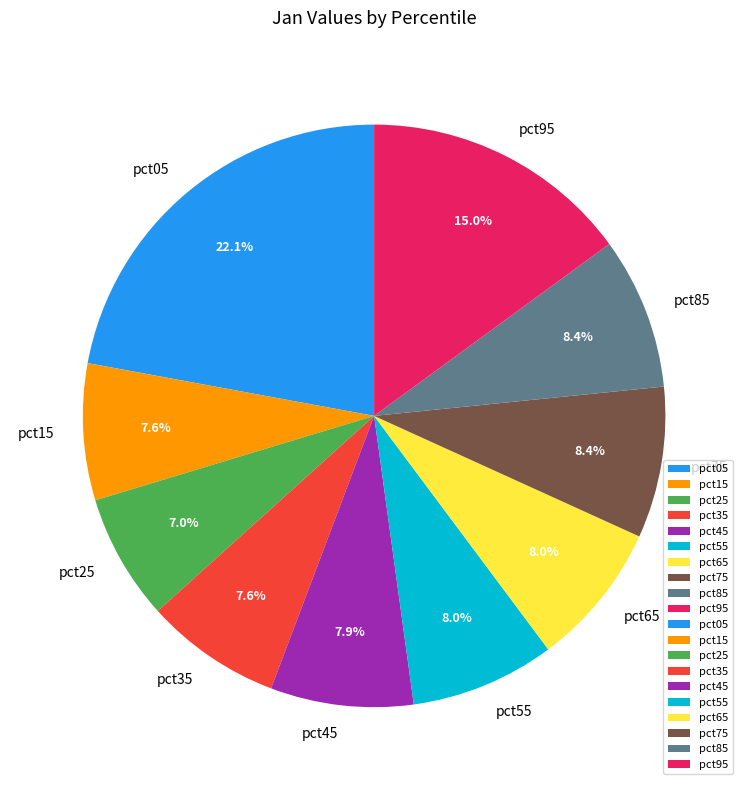

To the nearest percent, what percentage of the pie is pct25?

7%